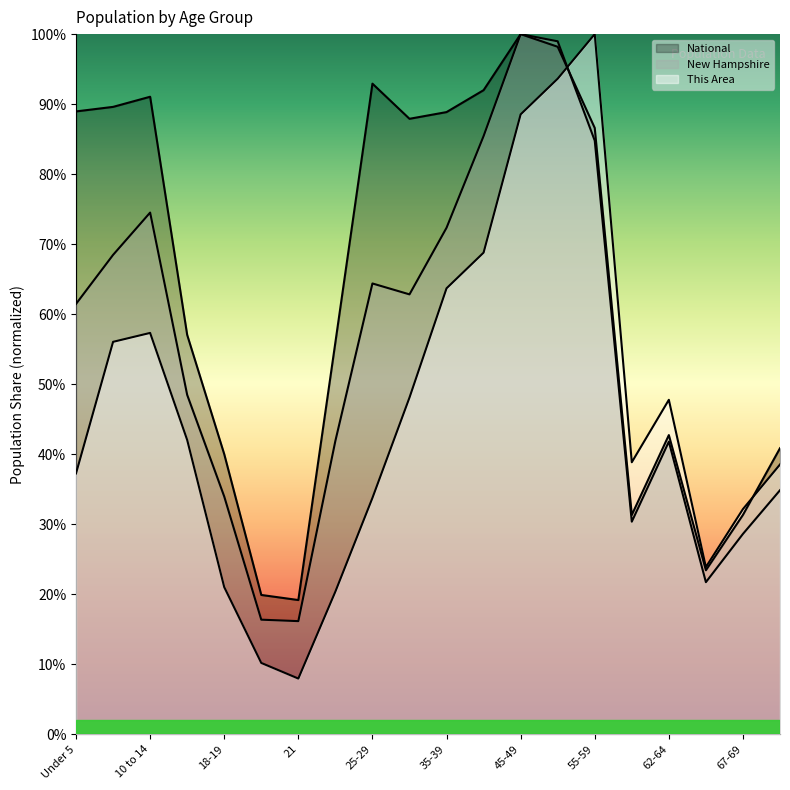

At which category does the chart reach its minimum across all series?

21